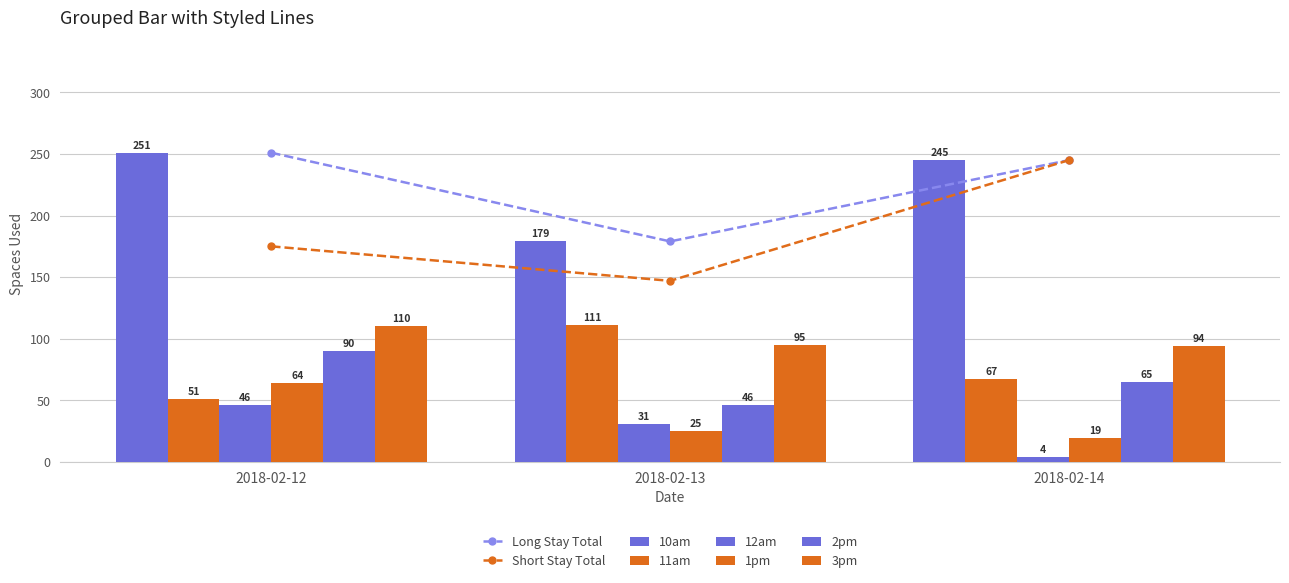

What is the value of the 11am bar at the 3rd from the left?

67